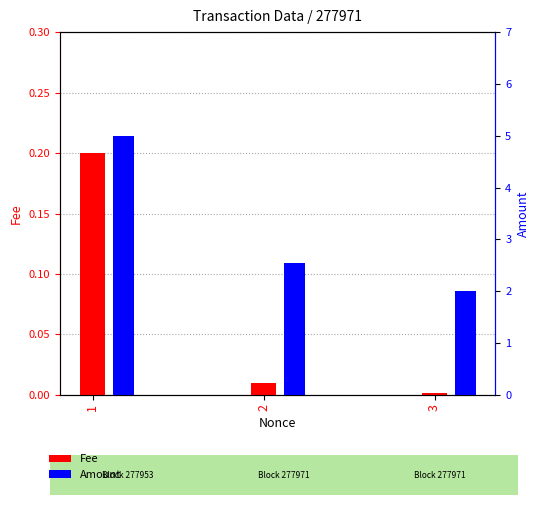

Reading left to right, what are all the values shown in this chart?

Fee: 0.2	0.0	0.0
Amount: 5.0	2.5	2.0